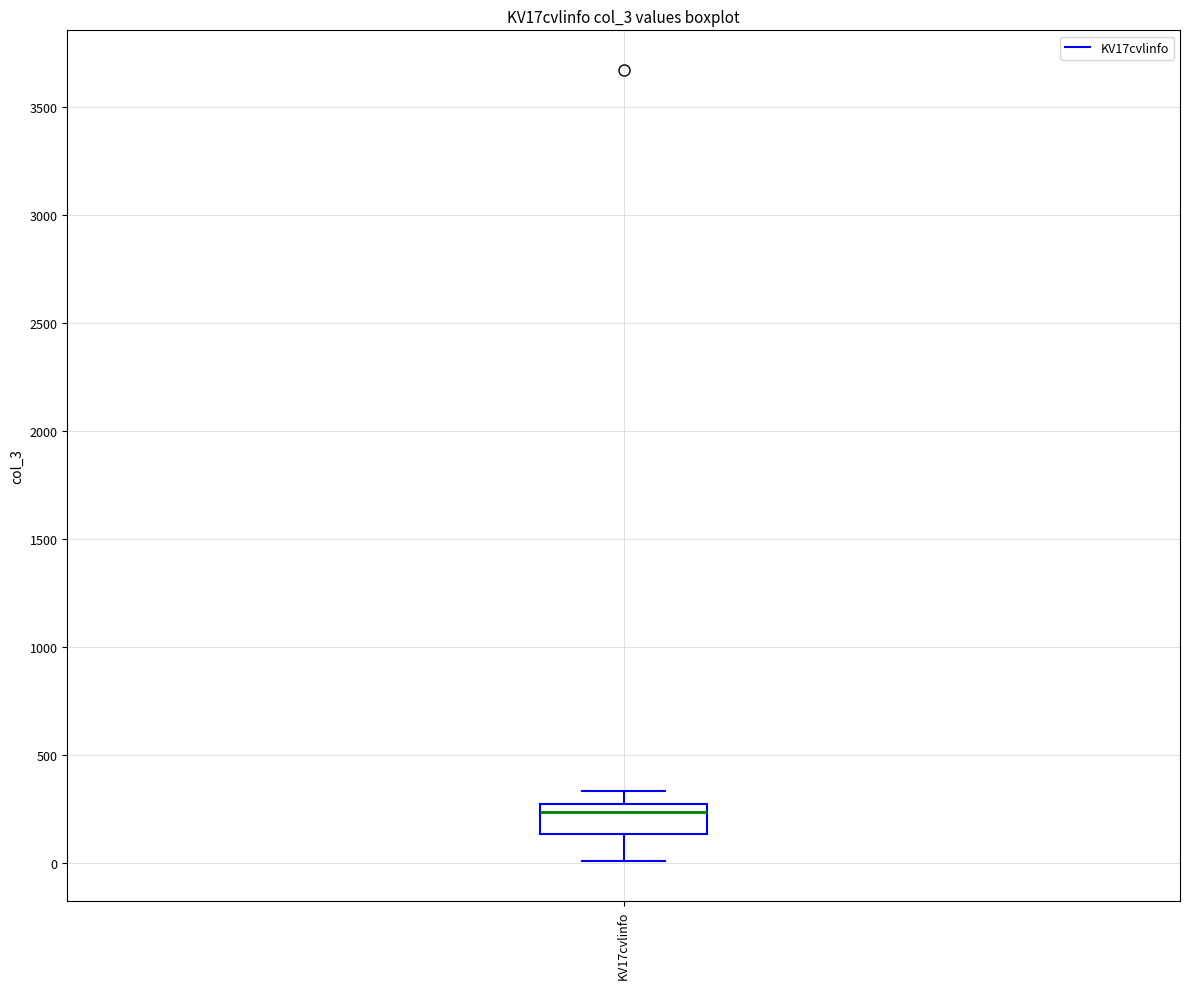

Transcribe this box plot: give where the median line is, the range the box spans, and where the two whiskers end, as read against the y-axis. The values are not printed on the chart, so give them approximately, as read against the axis.

median 250 (just below the box's upper edge), box 150 to 250, whiskers 0 to 350